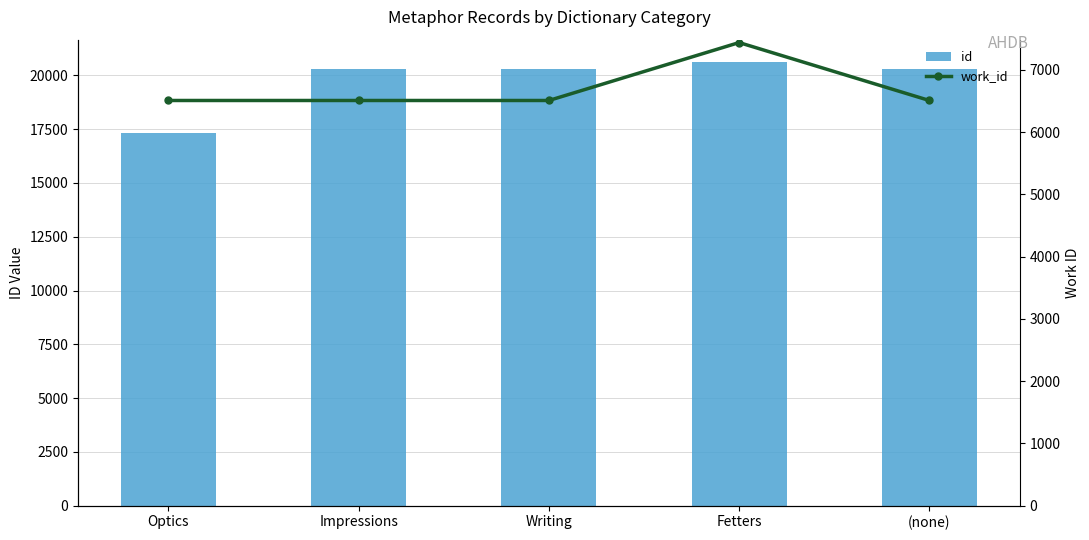

Which series changed the most between Writing and Fetters?

work_id